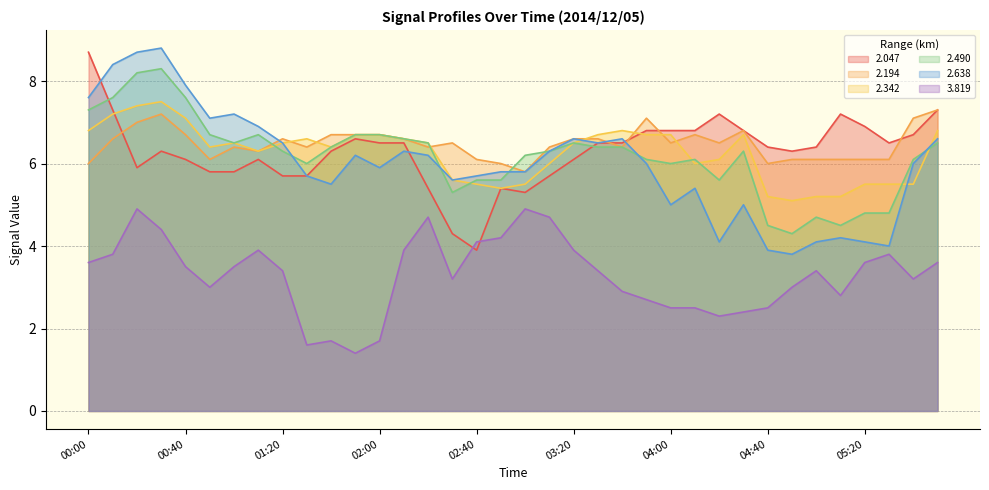

Which label corresponds to the largest value in the chart?

00:30